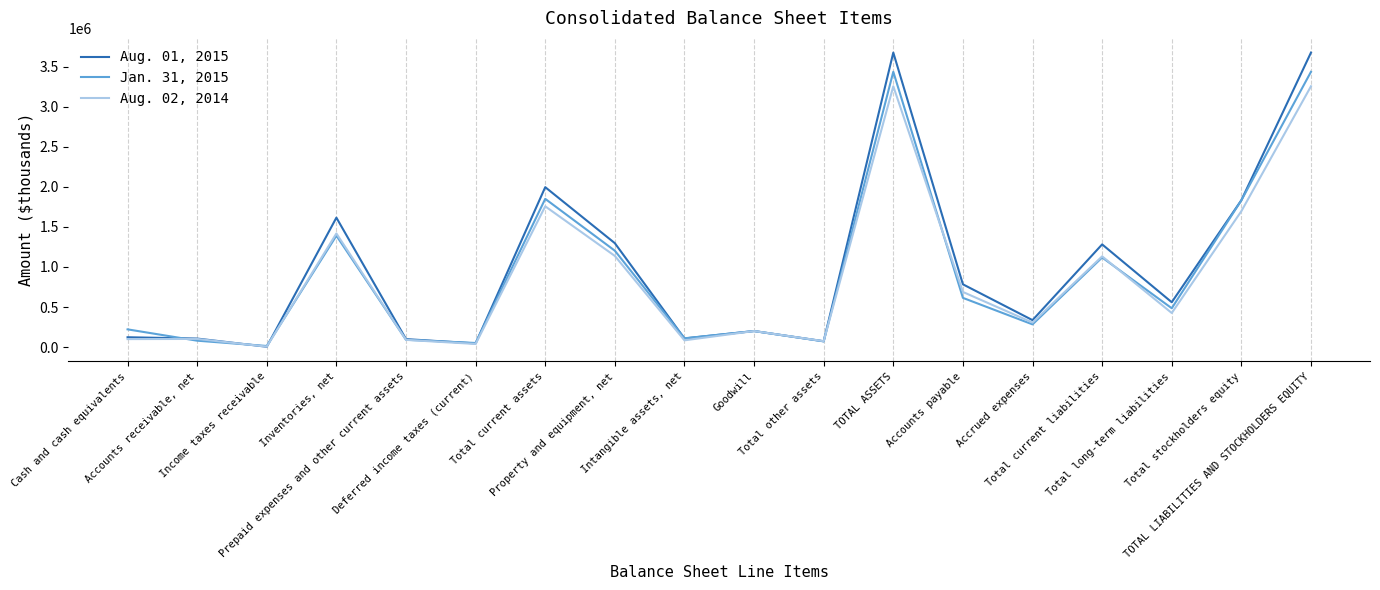

What is the greatest value displayed?

3675858